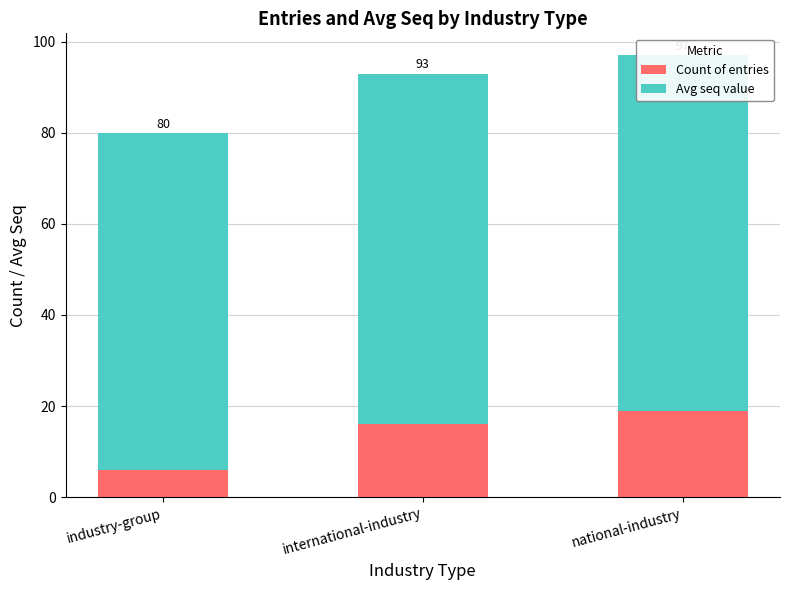

What is the label of the 3rd bar from the right?

industry-group